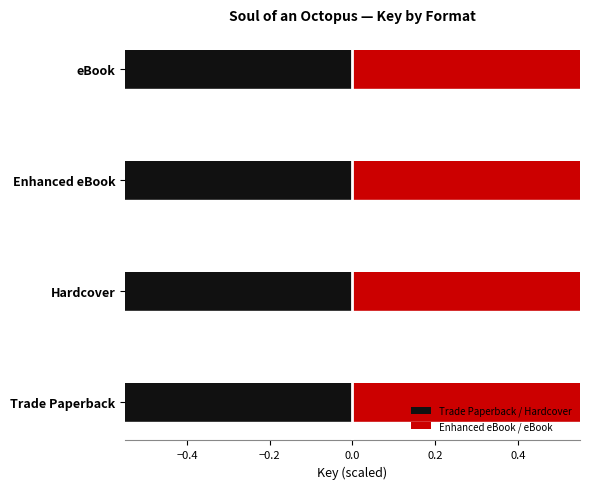

What is the value of the Trade Paperback / Hardcover bar at the 4th from the left?

-405.8